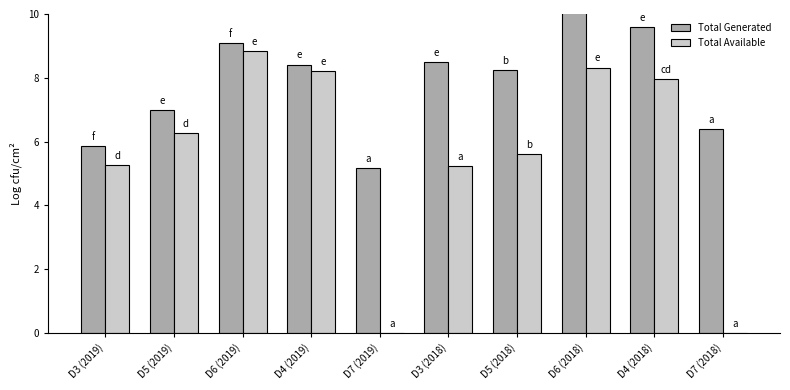

The value of Total Available at D6 (2019) is 2.9. True or false?

False